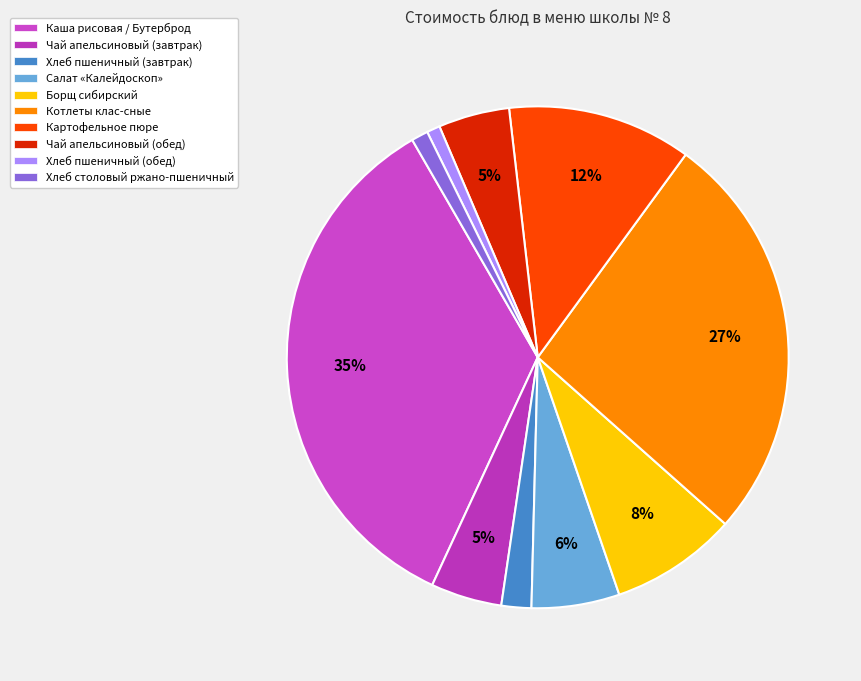

Does any single category account for the majority?

No